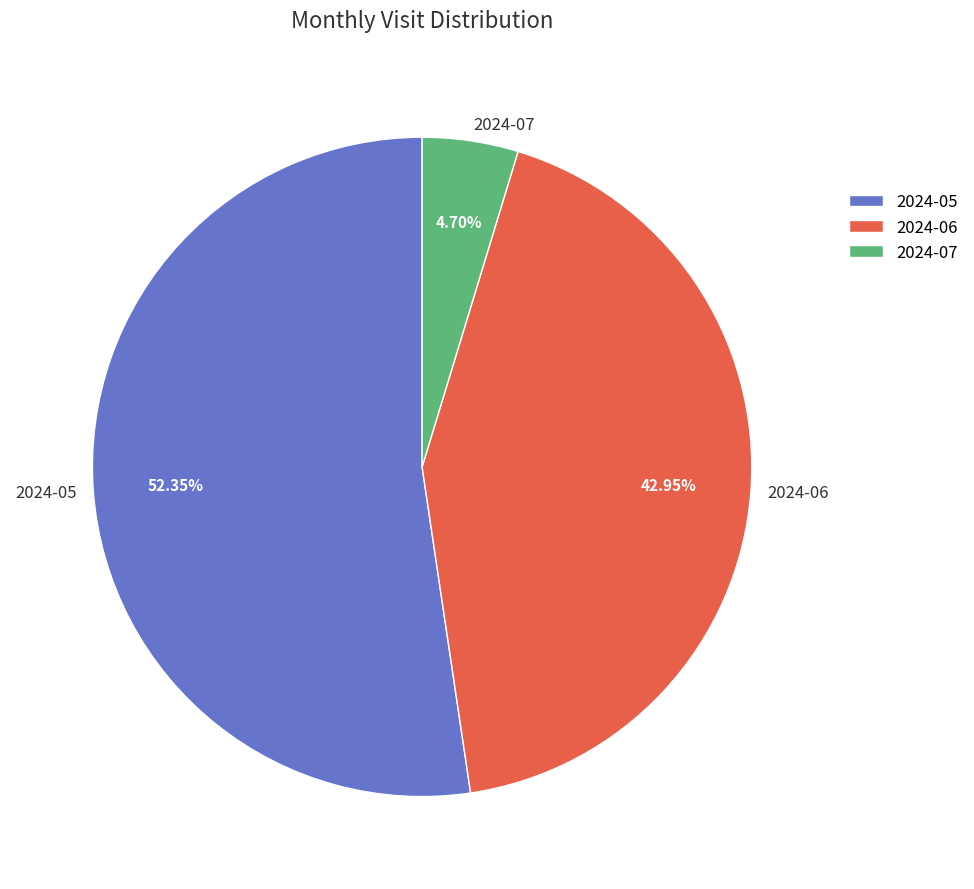

How many slices are in this pie chart?

3